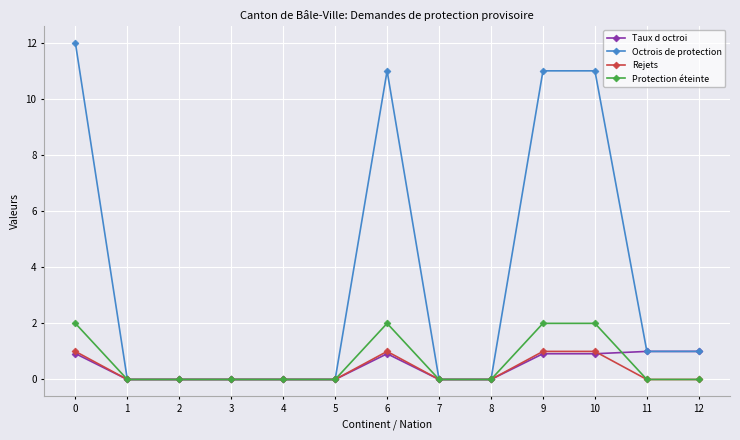

At how many categories does at least one series exceed 6?

4